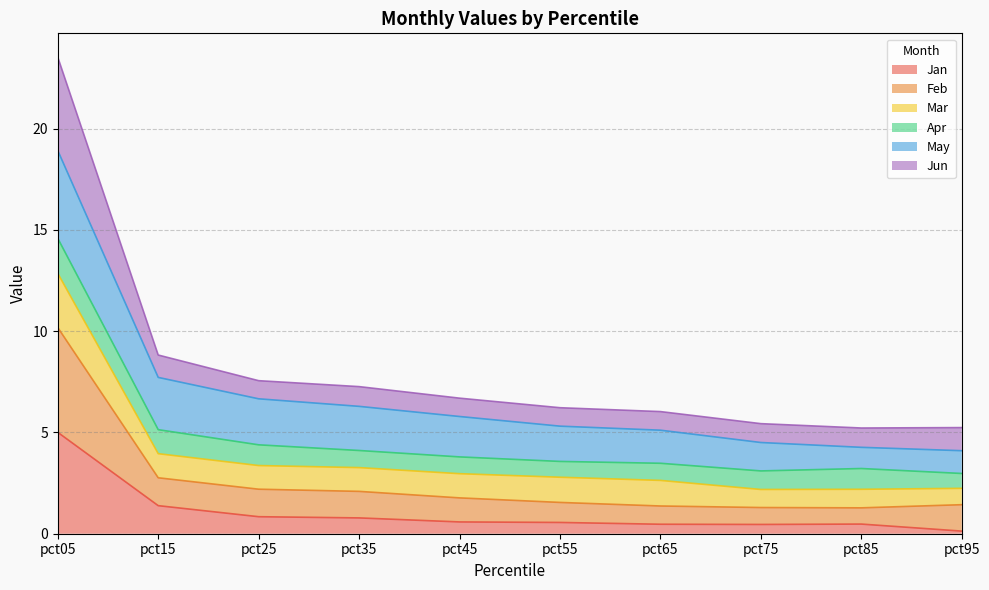

Which category has the highest value in the Jan series?

pct05